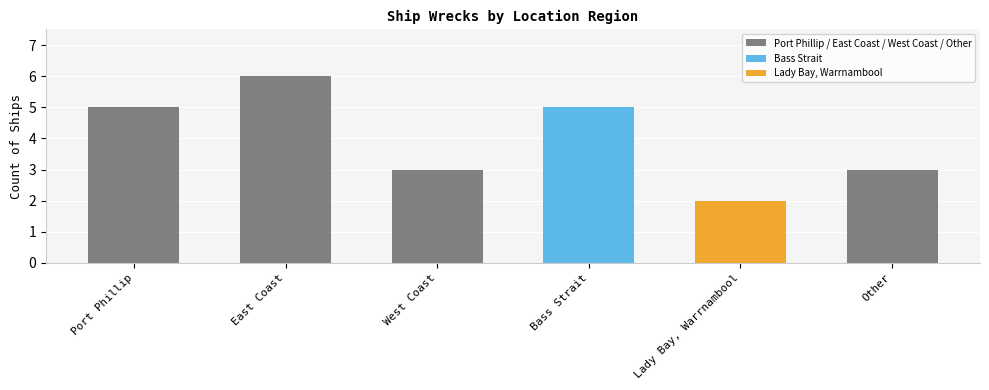

Does the chart contain stacked bars?

No